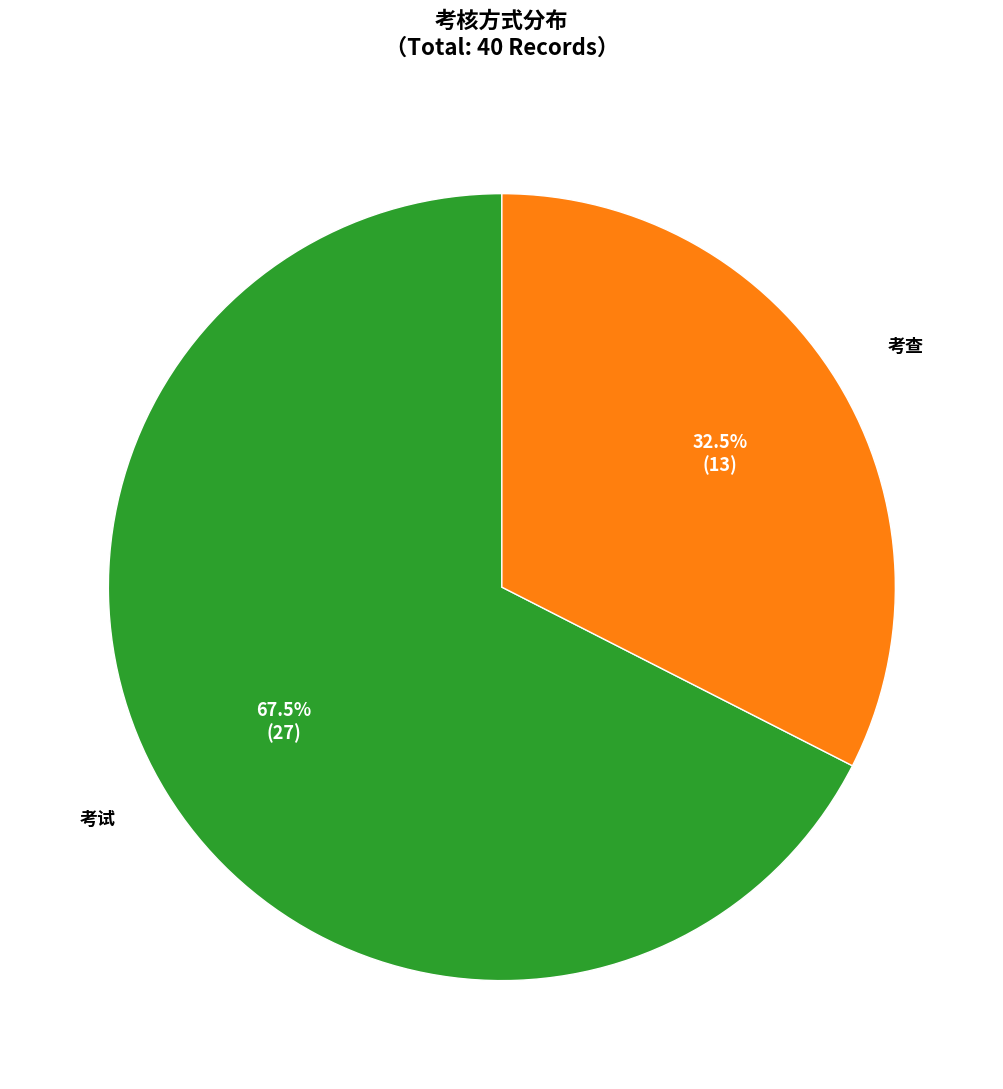

Does any single category account for the majority?

Yes